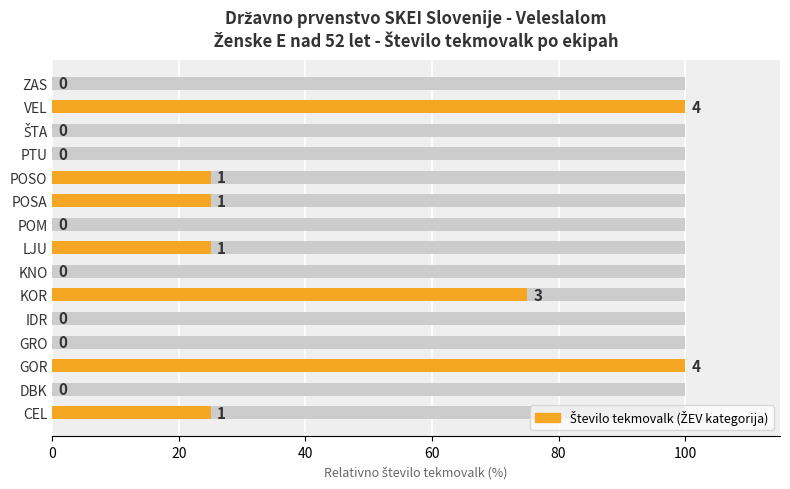

What is the value of the 10th bar from the left?

25